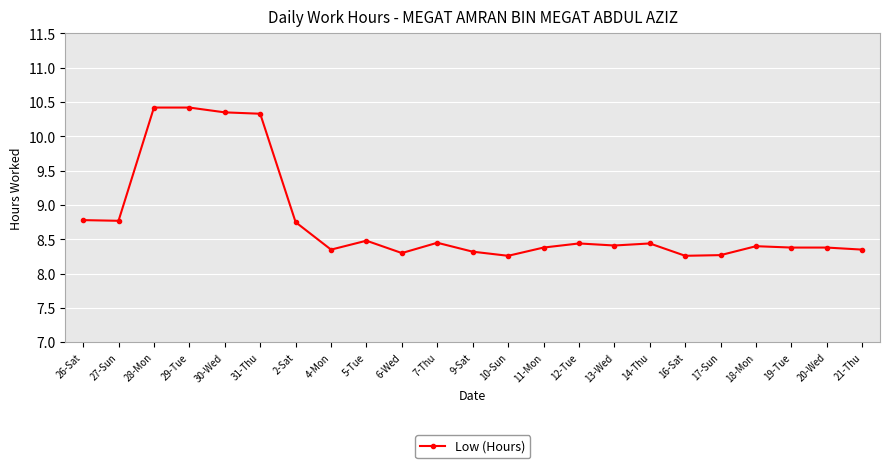

Which has a higher value, 11-Mon or 16-Sat?

11-Mon